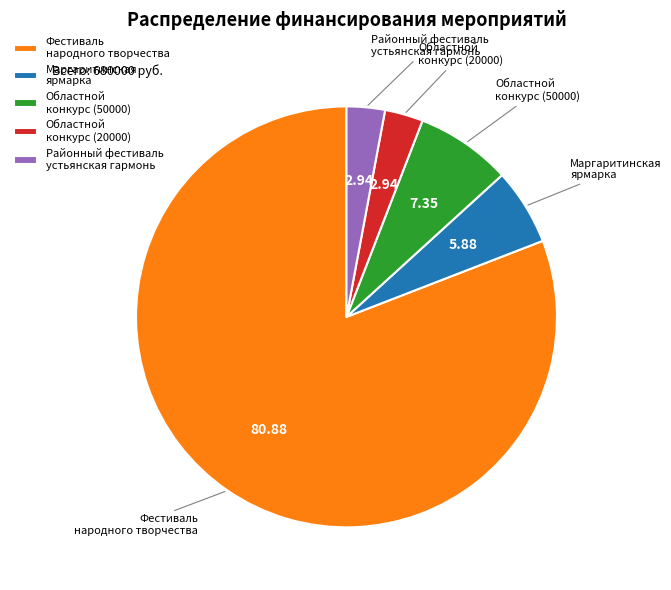

How many slices are in this pie chart?

5